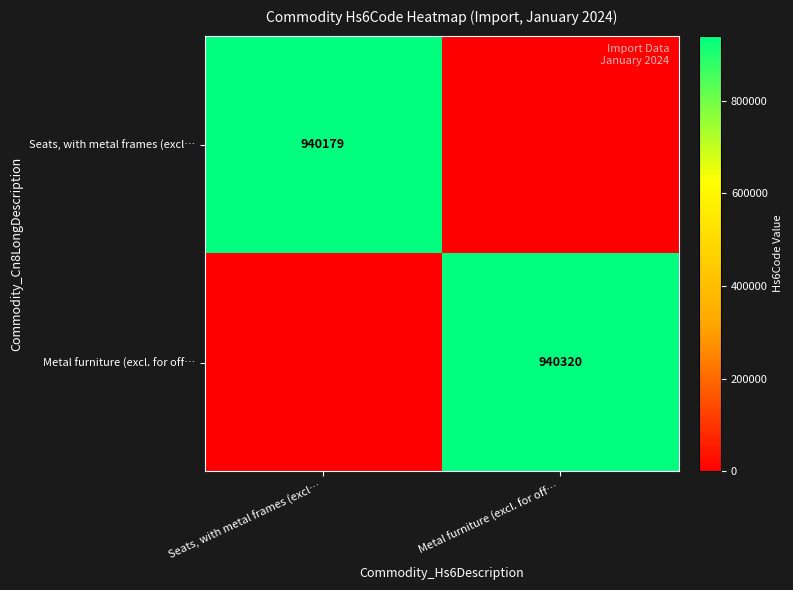

True or false: Metal furniture (excl. for off… has a value of 940320 at Metal furniture (excl. for off….

True